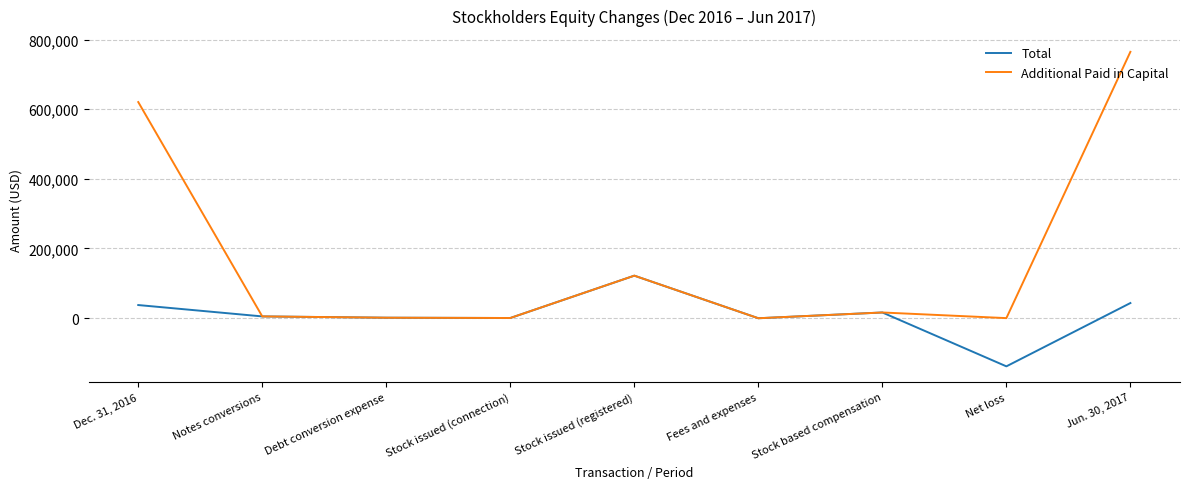

List the series in order of their peak value, lowest first.

Total, Additional Paid in Capital